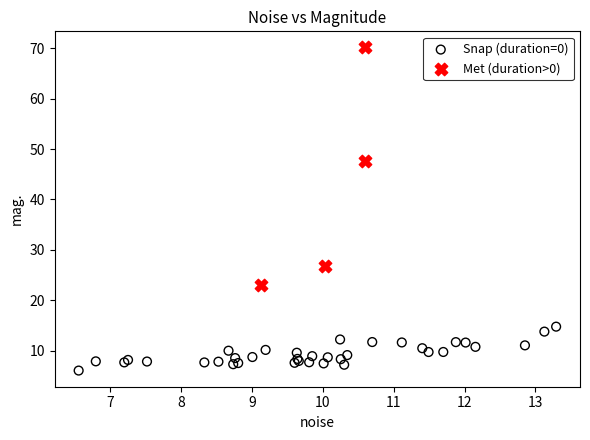

What are all the series names shown in the legend?

Snap (duration=0), Met (duration>0)